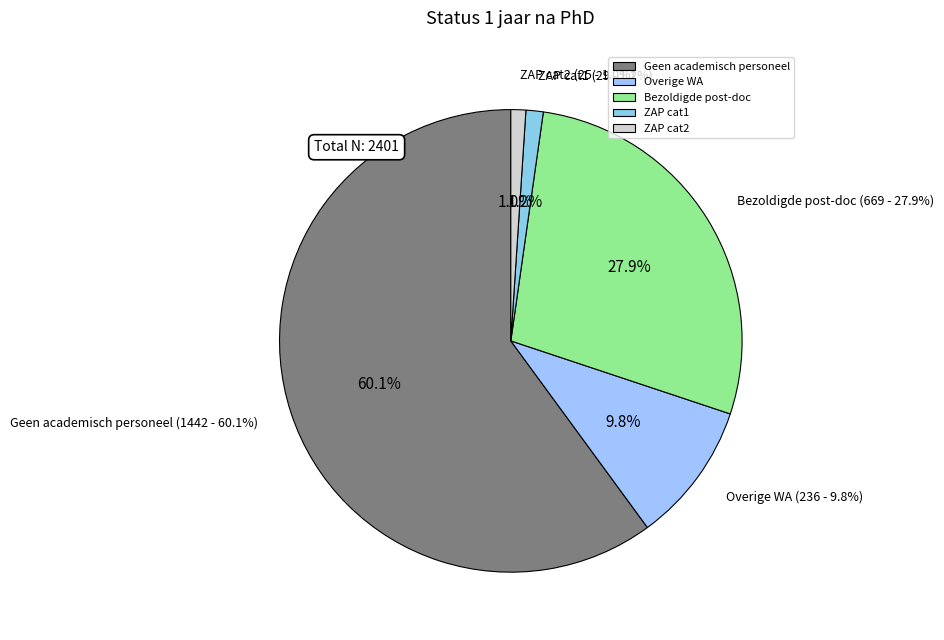

Is there a majority slice in this chart?

Yes